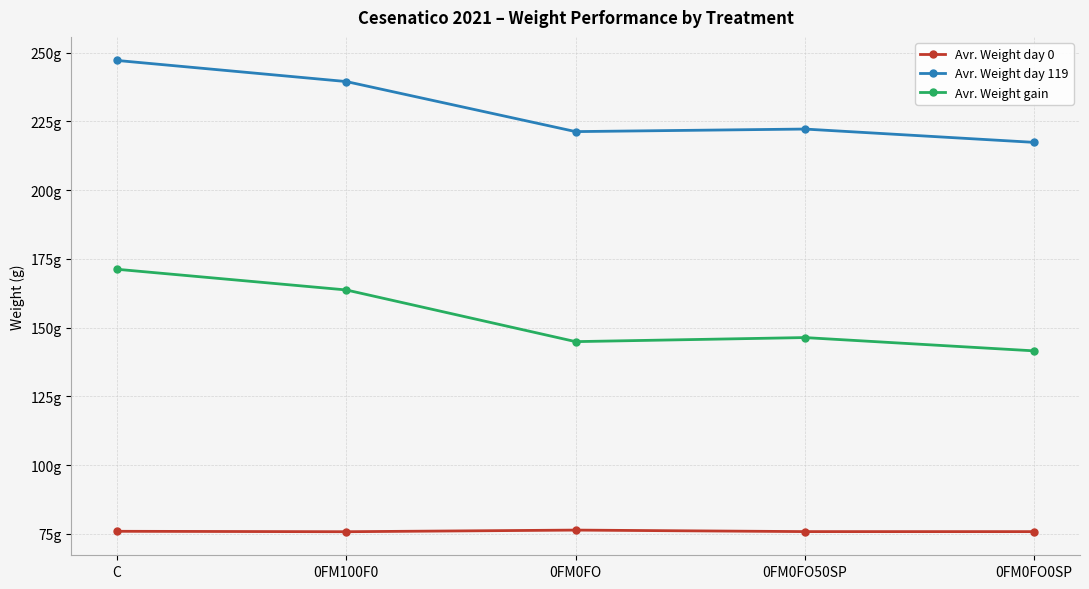

At which category does Avr. Weight day 119 reach its first local valley?

0FM0FO